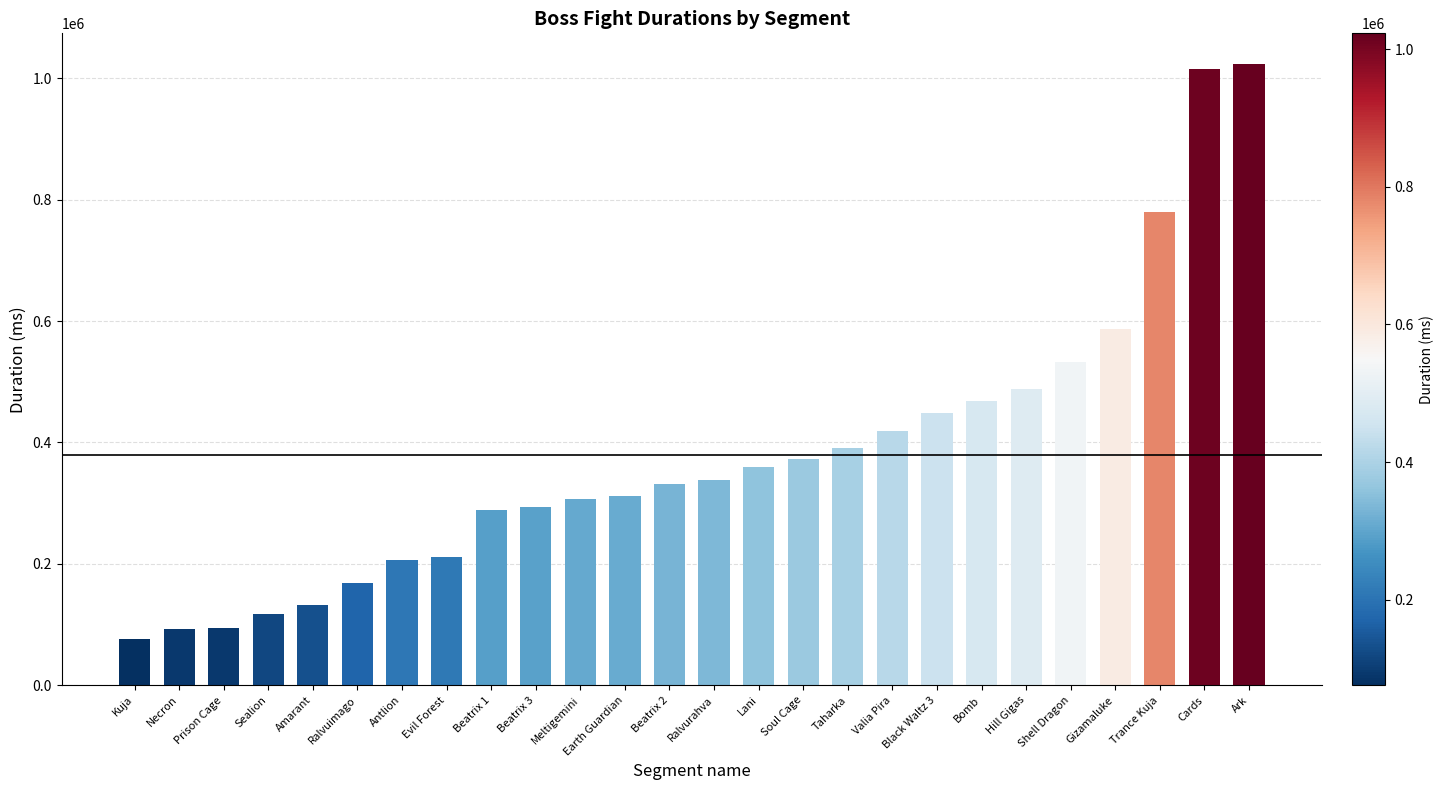

Where is the data nearest to the value 549384?

Shell Dragon